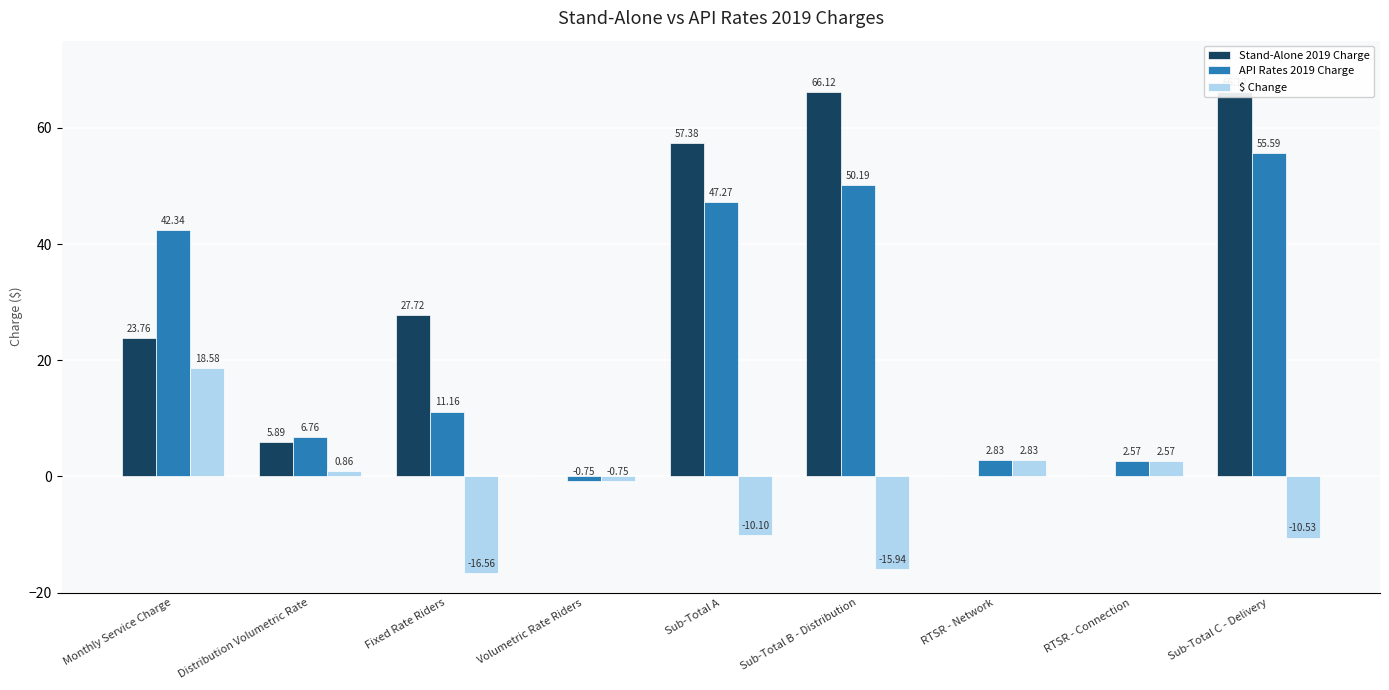

The value of $ Change at Sub-Total B - Distribution is -11.1. True or false?

False